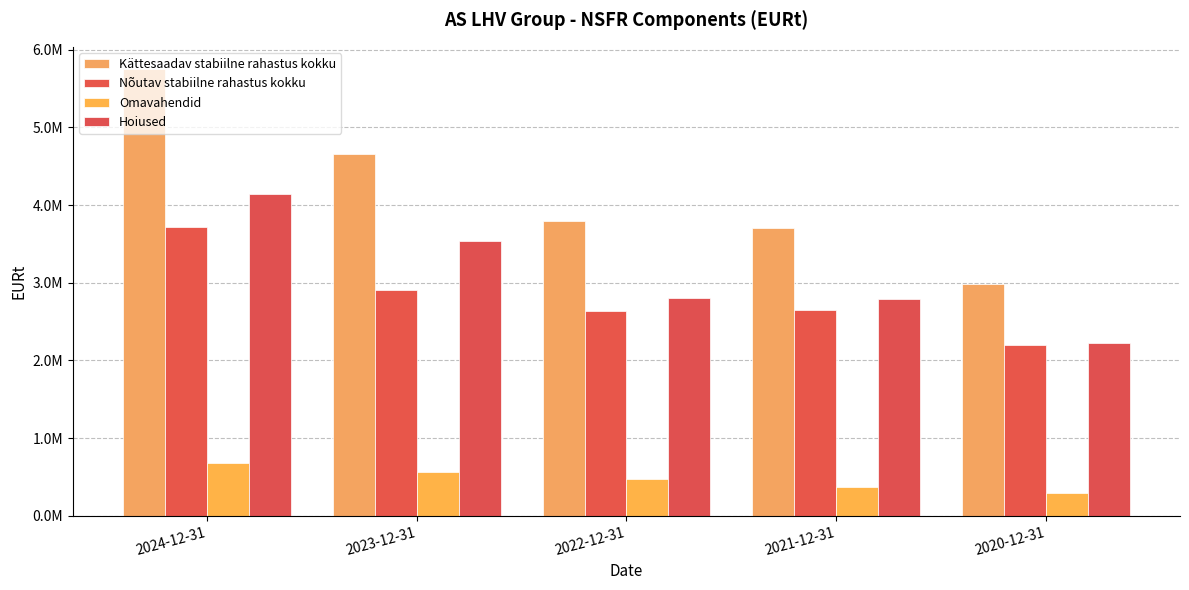

Reading right to left, what are all the values shown in this chart?

Kättesaadav stabiilne rahastus kokku: 2980578	3701825	3796574	4658614	5750264
Nõutav stabiilne rahastus kokku: 2200000	2647364	2636660	2908030	3723653
Omavahendid: 293558	366984	473931	557561	684411
Hoiused: 2221520	2784841	2798964	3532904	4147704